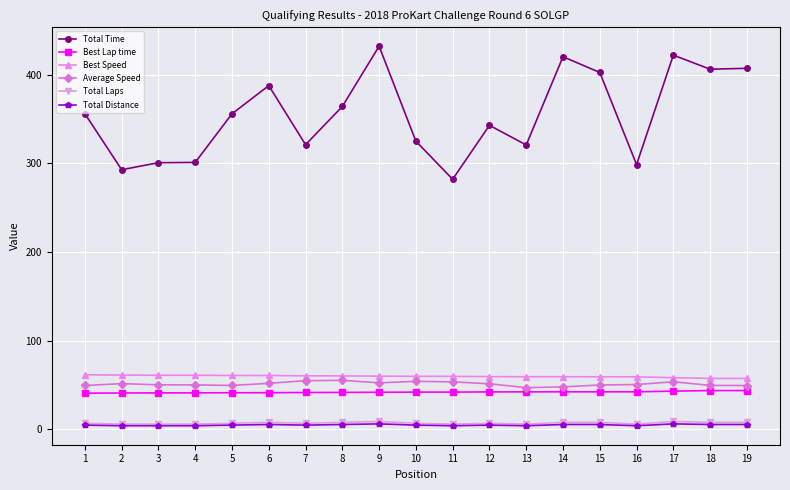

True or false: Total Distance and Total Time cross at least once.

False